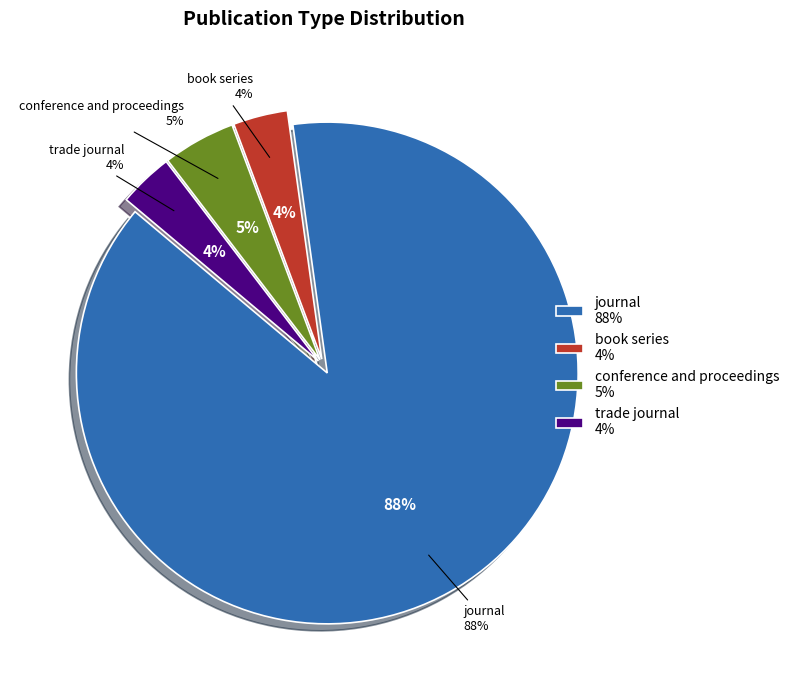

Rank the categories by value from lowest to highest.

book series, trade journal, conference and proceedings, journal